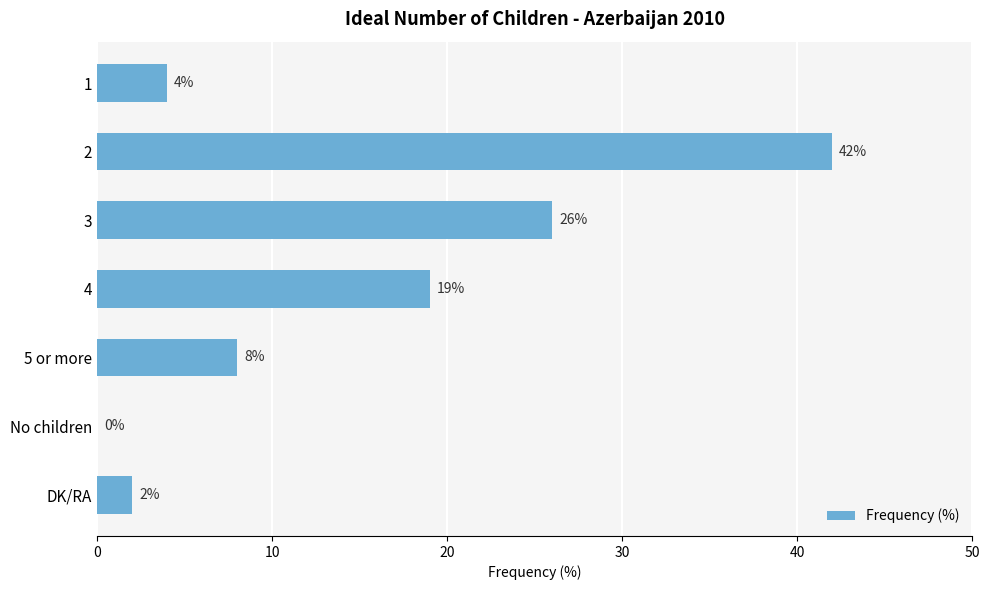

The chart shows a value of 2 at DK/RA. True or false?

True